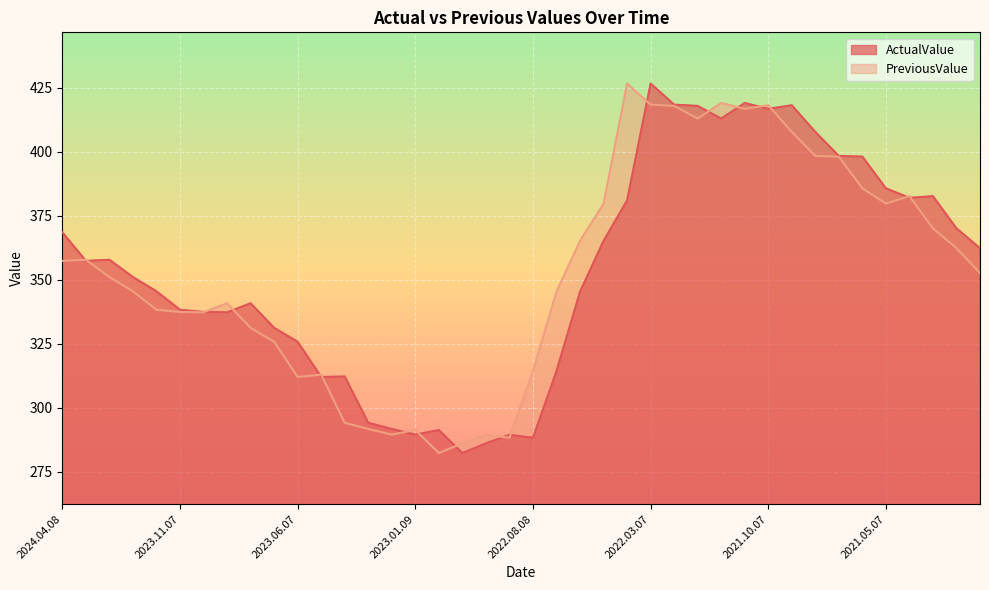

Which series changed the most between 2022.11.07 and 2021.02.08?

ActualValue